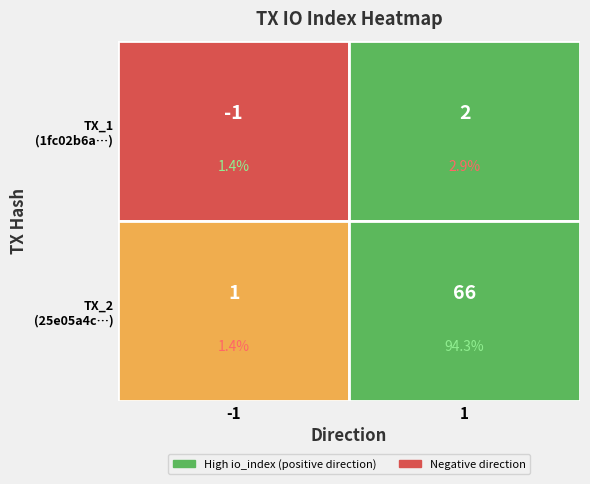

Which series has the widest spread of values?

25e05a4c49296cd3a97b5e8565fa77061ac8aec